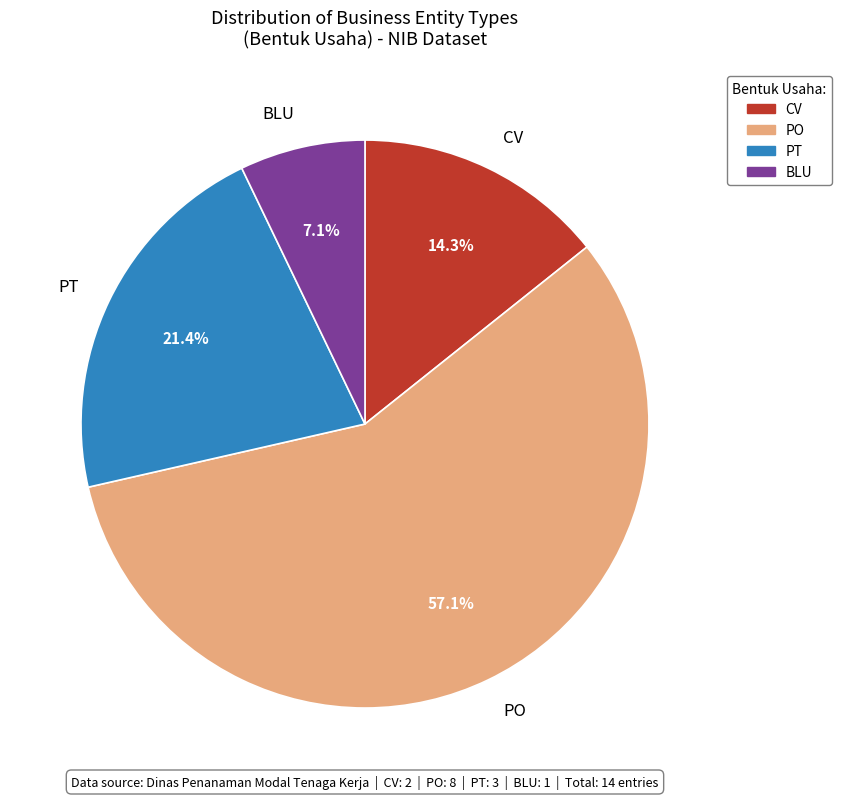

Count the number of slices in the pie.

4